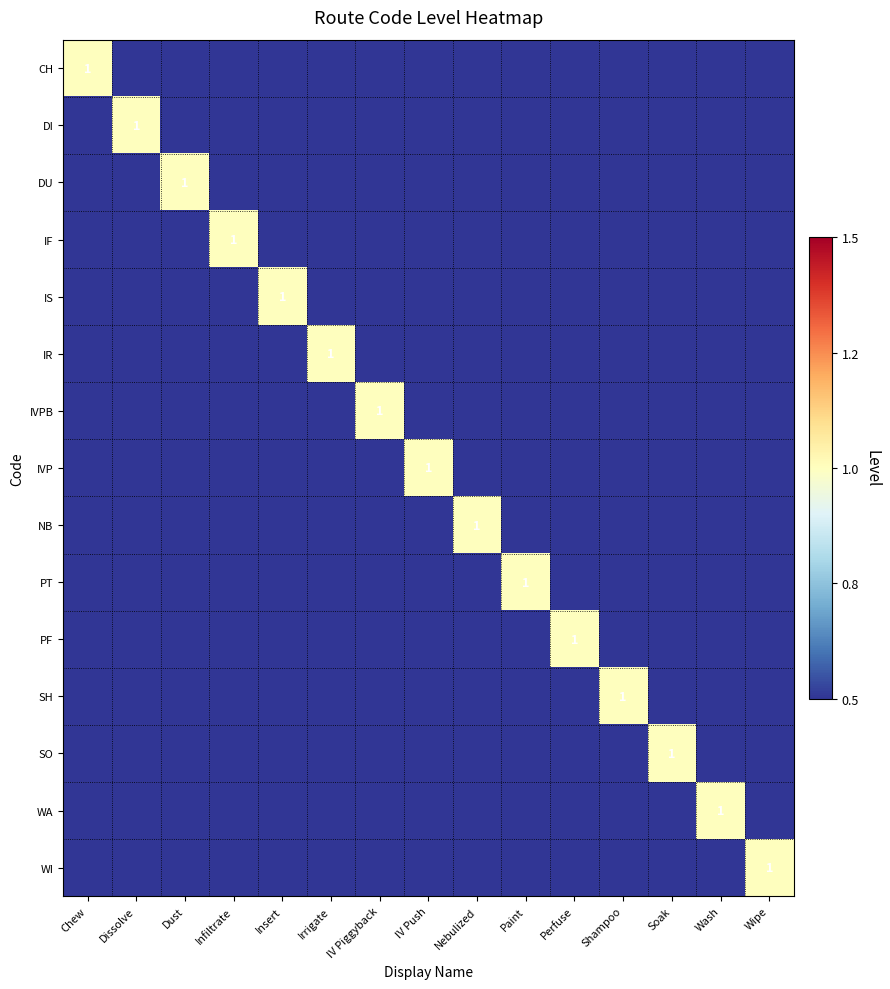

What is the total value across all series at Irrigate?

1